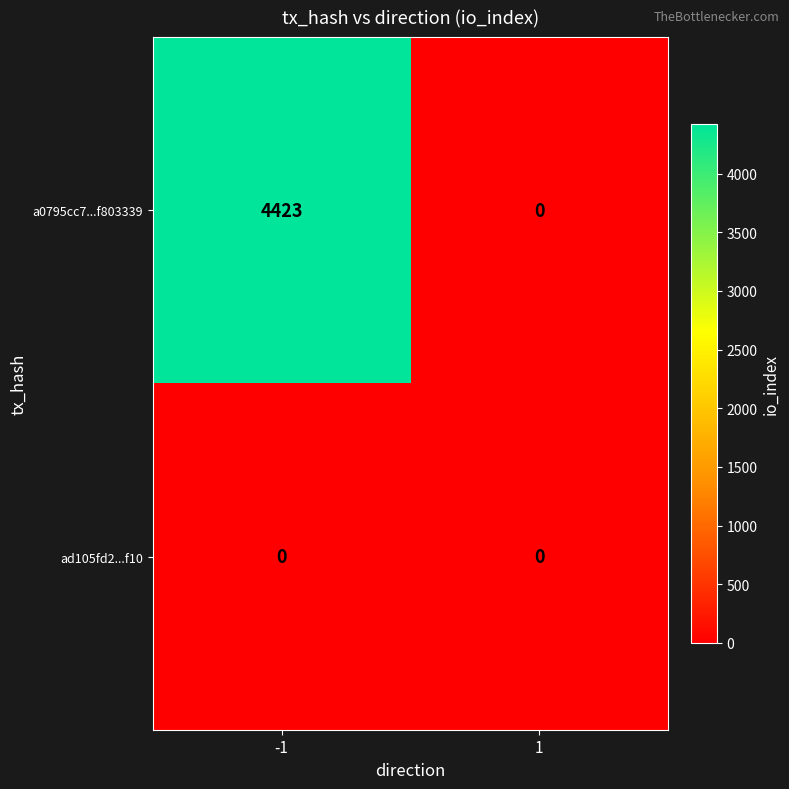

How many series are shown in this chart?

2